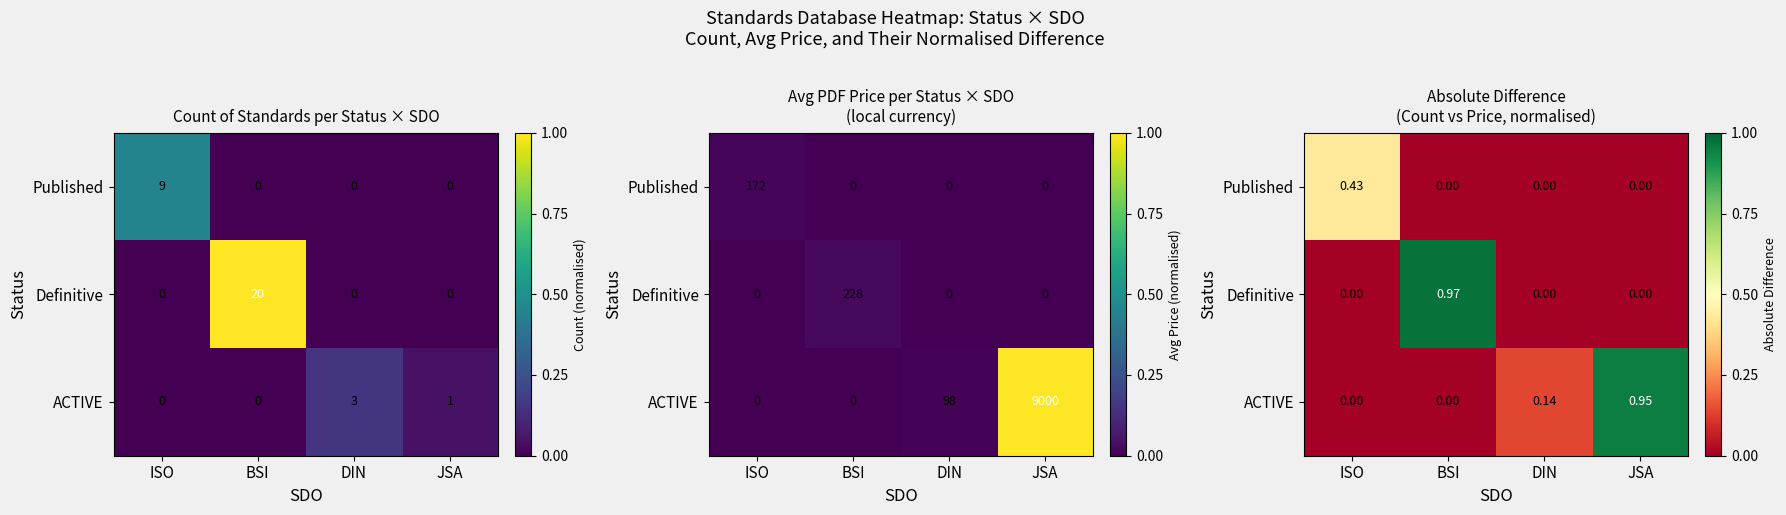

What is the sum of all Published values?

0.4